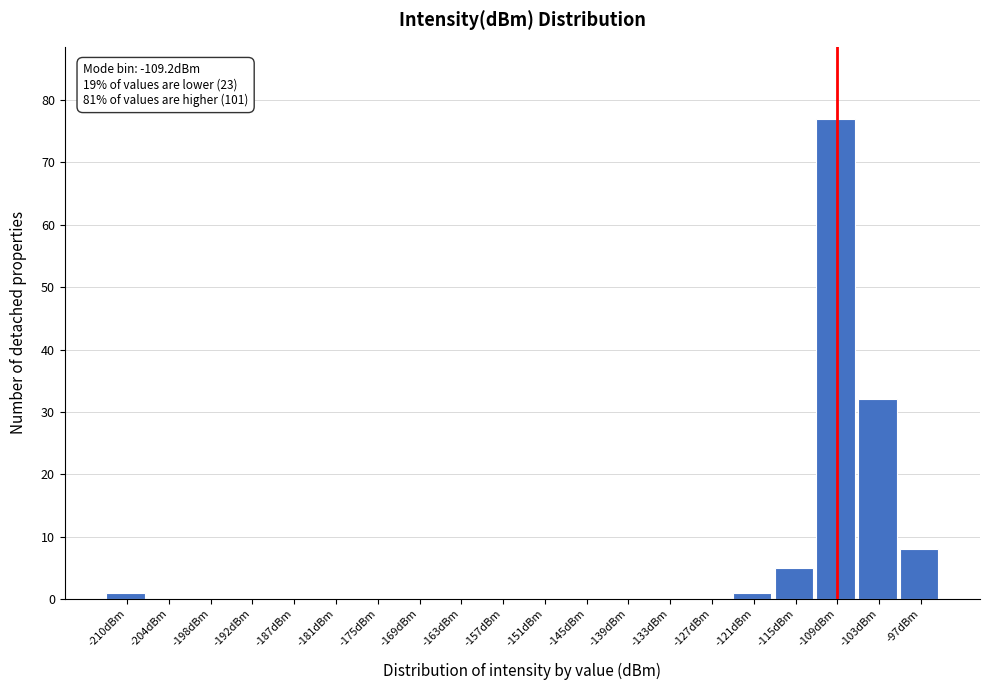

Over which range of the x-axis is the bar tallest?

-112 to -106